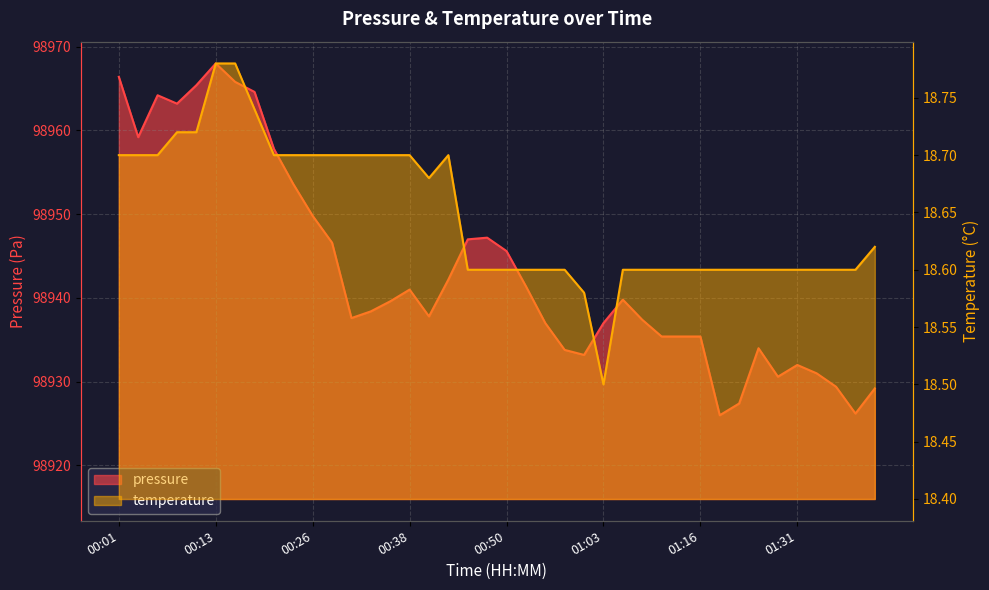

What is the value of the temperature point at the 18th from the left?

18.7